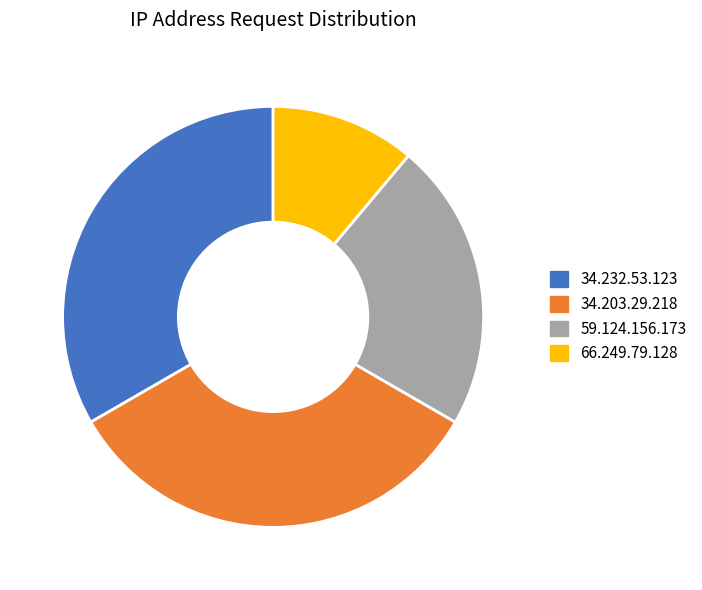

Combined, do 34.232.53.123 and 34.203.29.218 account for over 50%?

Yes